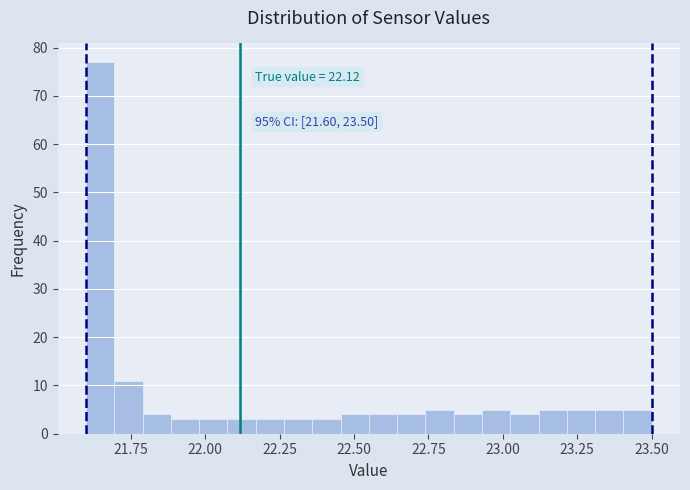

Around what value on the x-axis is the tallest bar? Give the approximate position of its centre, as read against the axis.

21.65